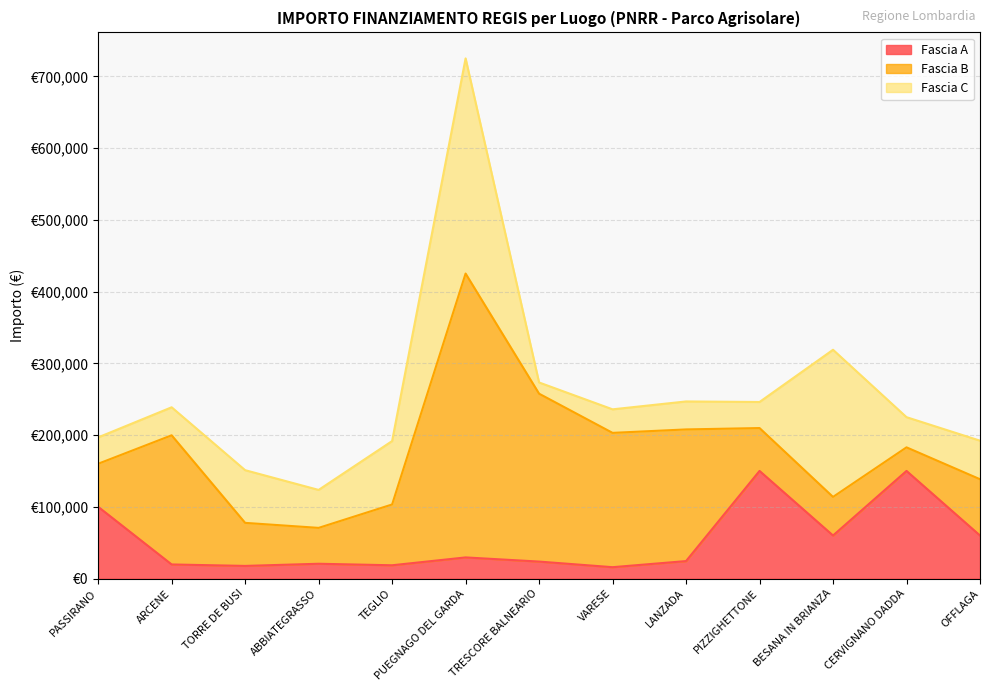

What are all the series names shown in the legend?

Fascia A, Fascia B, Fascia C